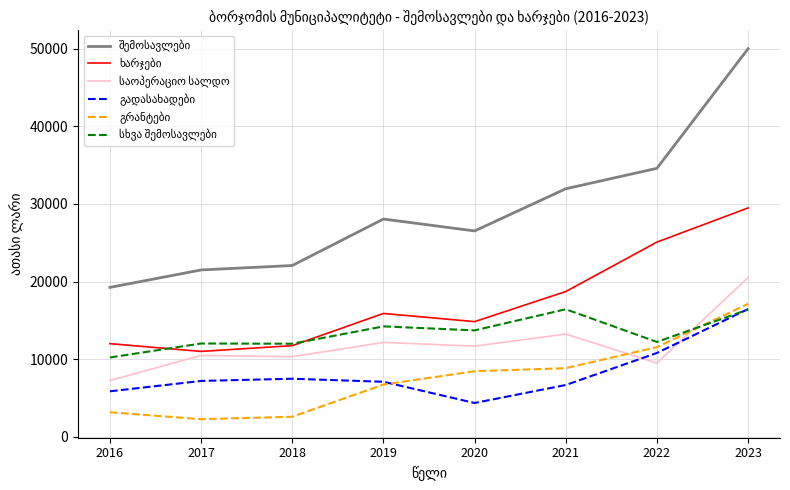

What is the total value across all series at 2023?

149948.6